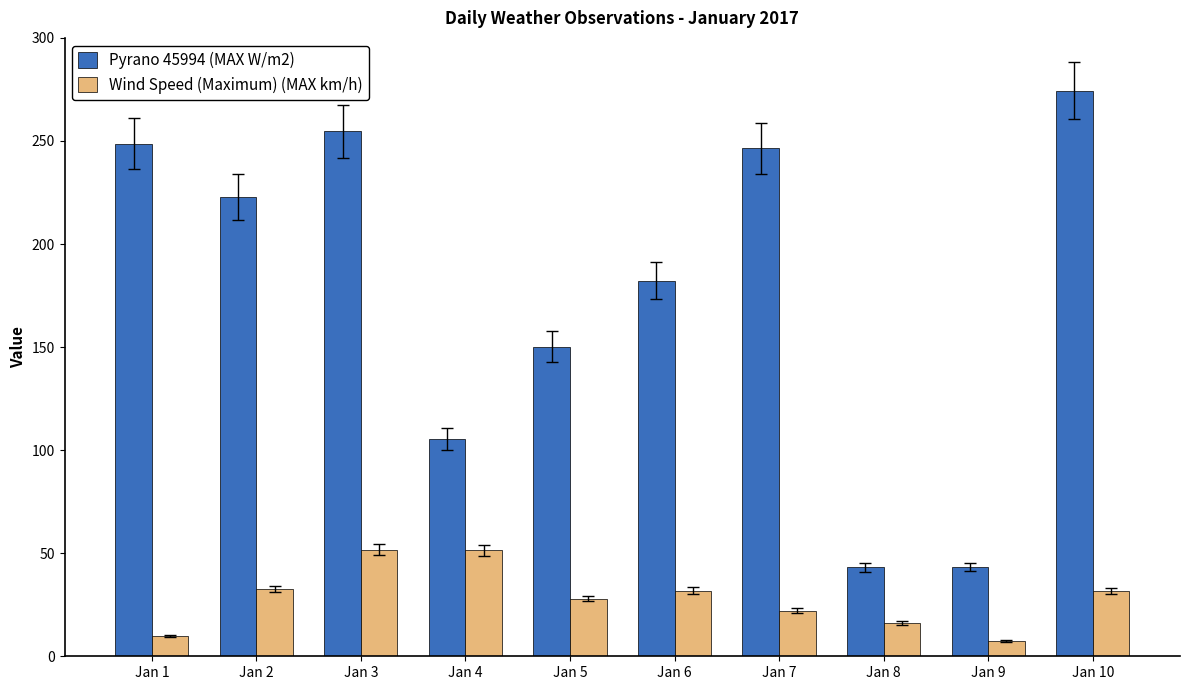

Is the value of Wind Speed (Maximum) (MAX km/h) at Jan 2 greater than the value of Pyrano 45994 (MAX W/m2) at Jan 10?

No